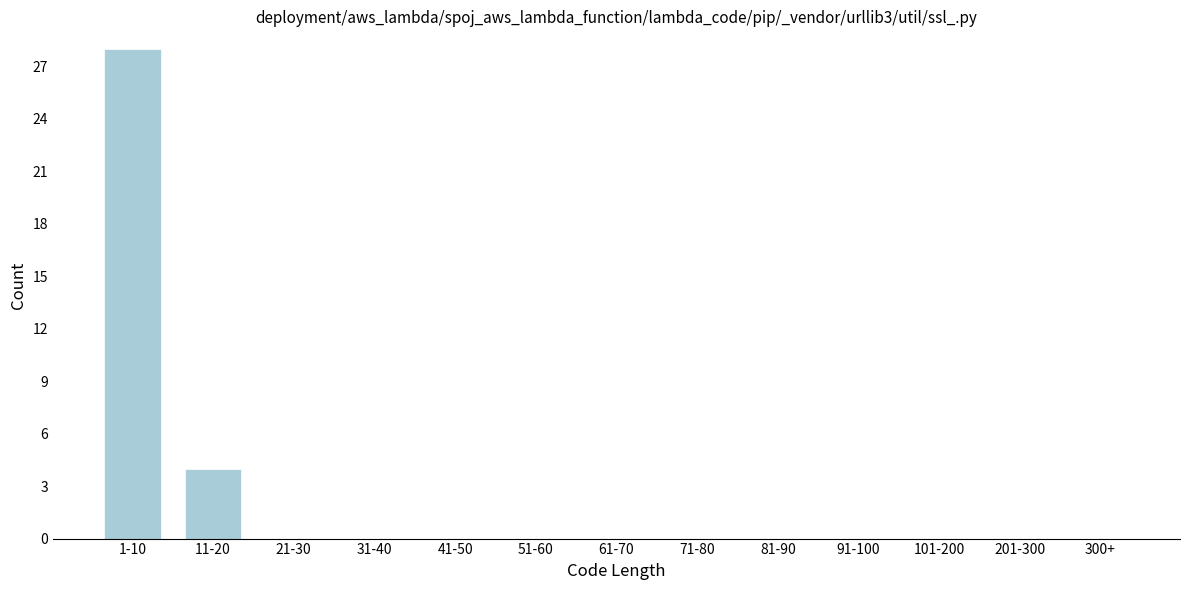

Reading left to right, what are all the values shown in this chart?

1-10=28	11-20=4	21-30=0	31-40=0	41-50=0	51-60=0	61-70=0	71-80=0	81-90=0	91-100=0	101-200=0	201-300=0	300+=0